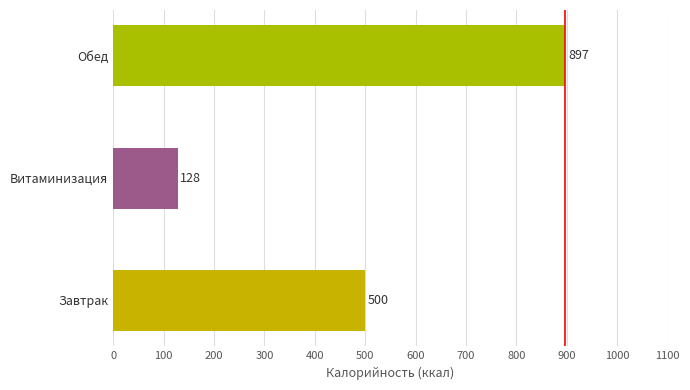

List the labels in order of value, smallest first.

Витаминизация, Завтрак, Обед